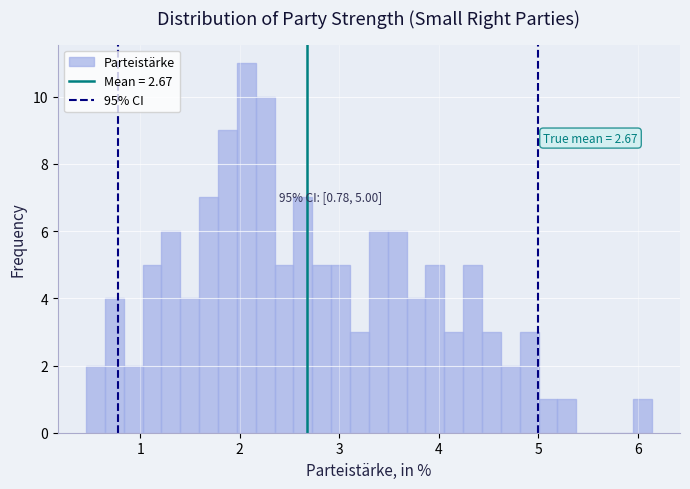

Around what value on the x-axis is the tallest bar? Give the approximate position of its centre, as read against the axis.

2.1